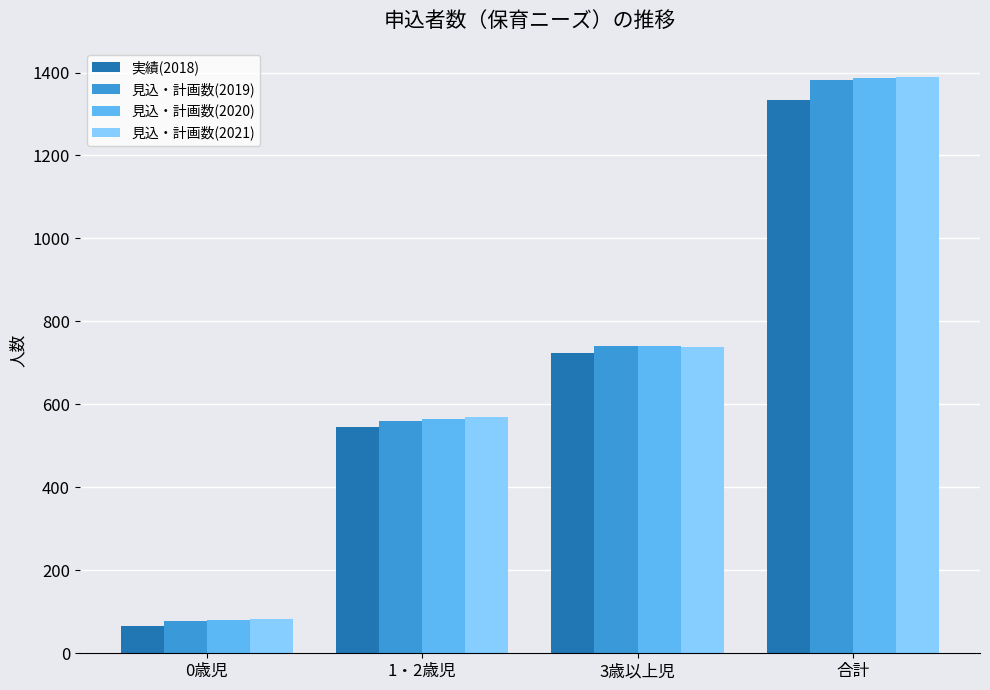

What is the difference between the maximum and minimum values in the 実績(2018) series?

1269